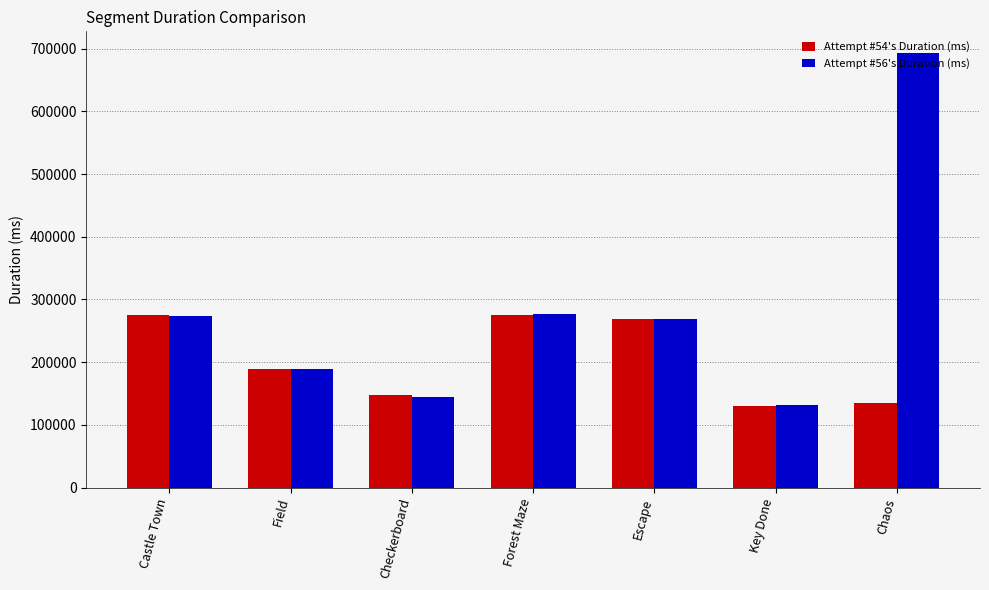

What is the total value across all series at Checkerboard?

290732